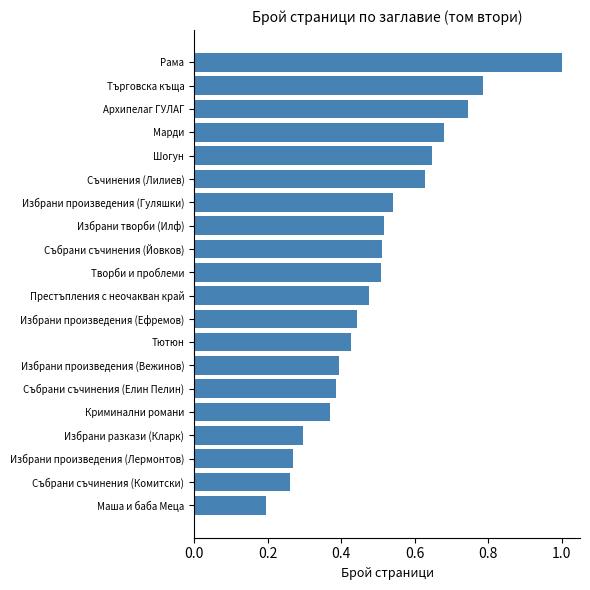

What is the sum of the values at Тютюн and Търговска къща?

1.2